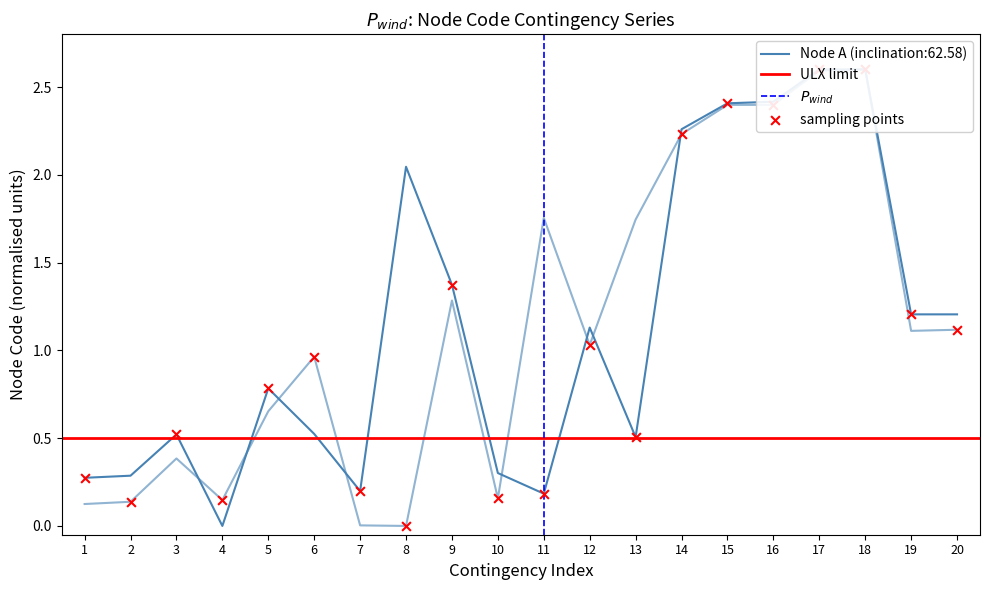

Which series reaches the maximum Y coordinate?

Node A